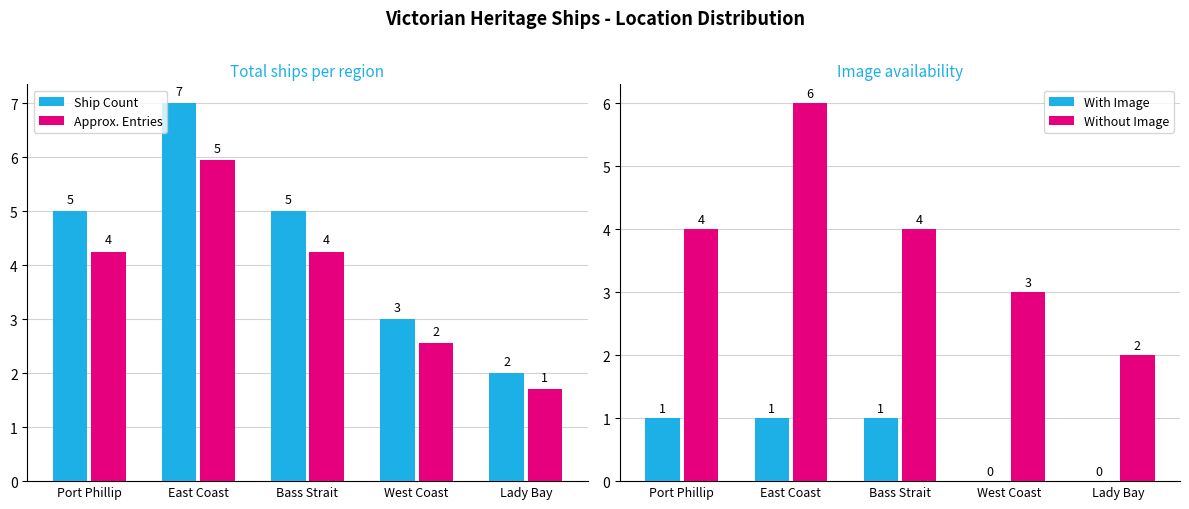

Where does the Ship Count series first go above 5?

East Coast